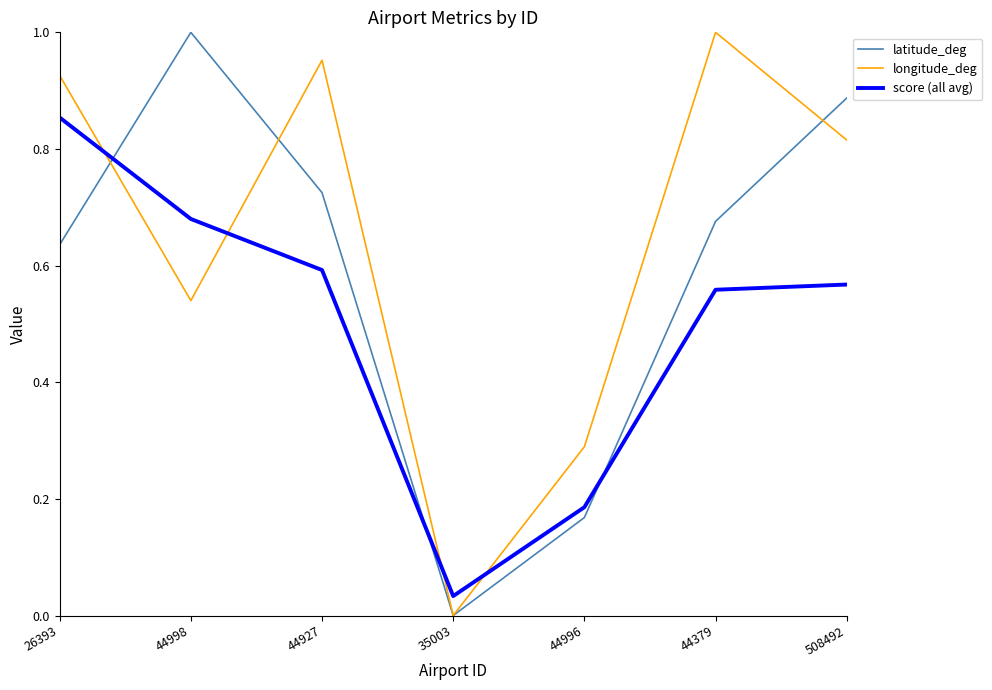

How many latitude_deg values are between 0 and 1?

7